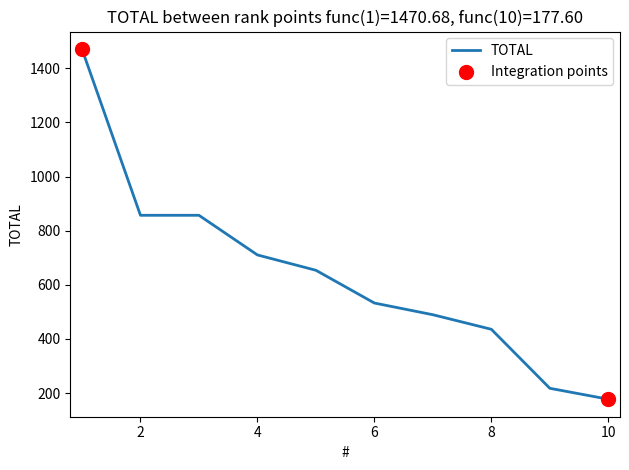

What is the maximum value shown in the chart?

1470.7